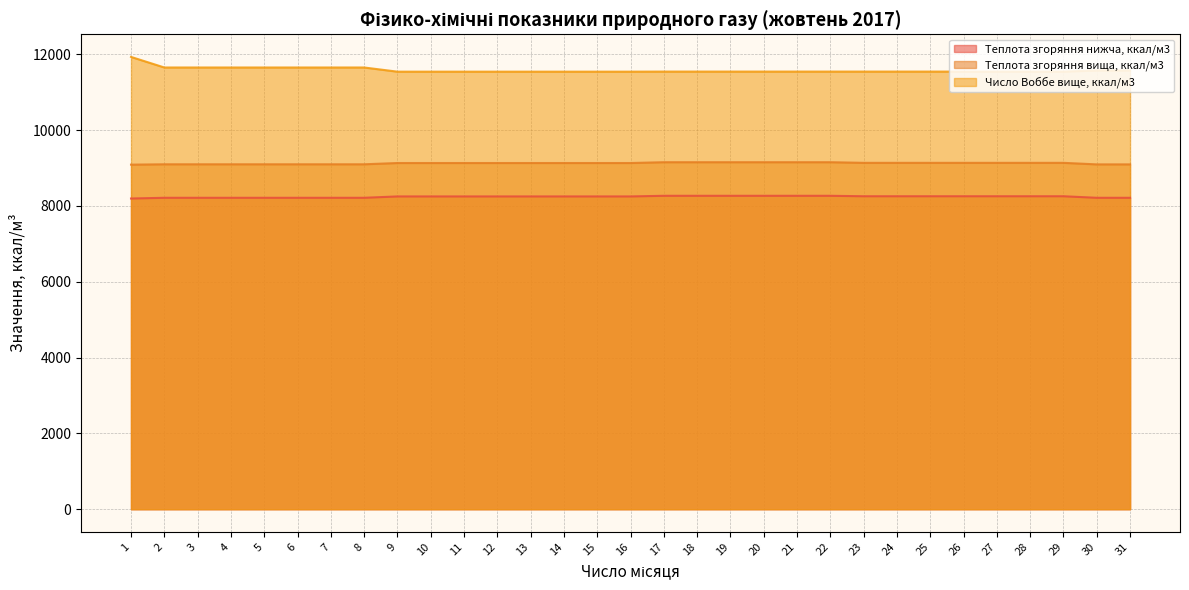

True or false: Теплота згоряння нижча, ккал/м3 and Теплота згоряння вища, ккал/м3 intersect in this chart.

False